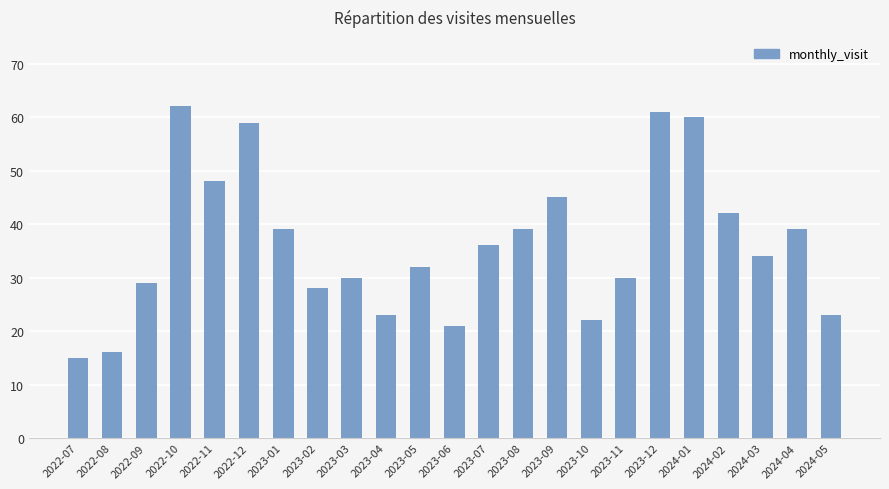

How many data points does each series have?

23